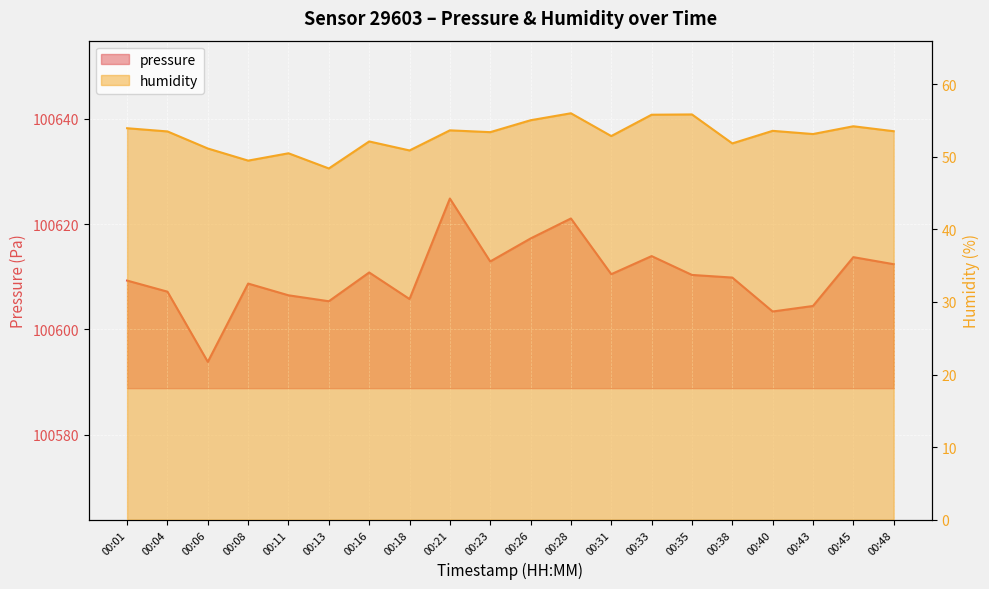

What is the sum of the pressure values at 00:18 and 00:45?

201219.5